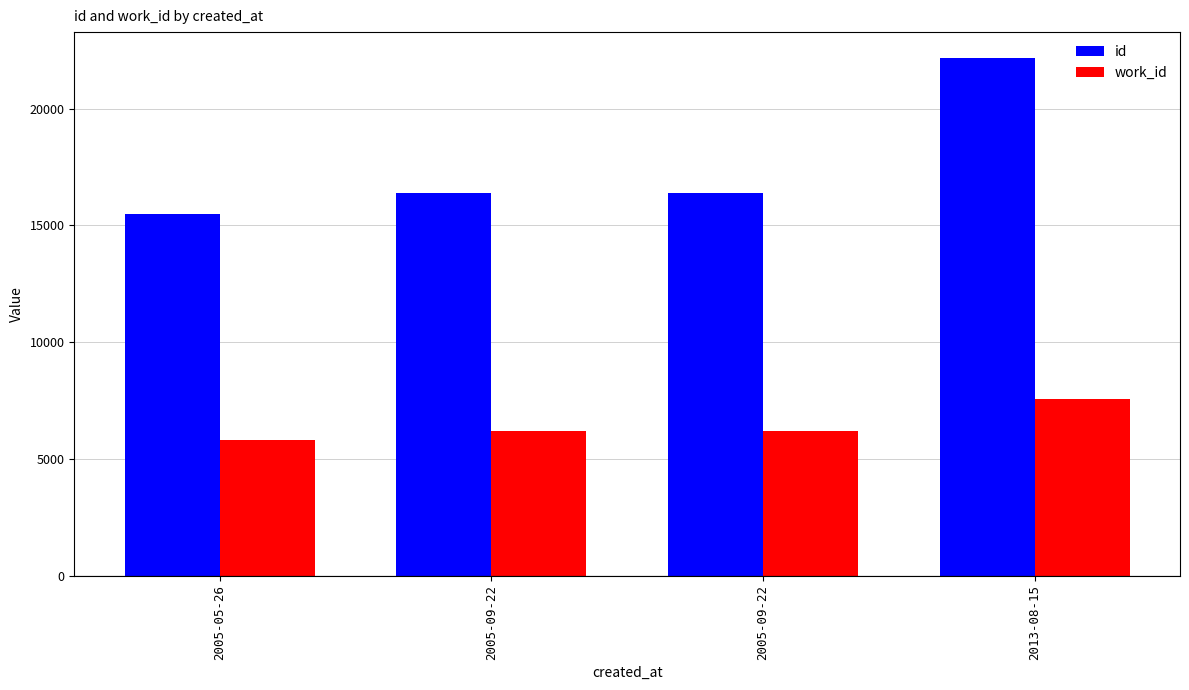

Rank the series by their average value, from lowest to highest.

work_id, id